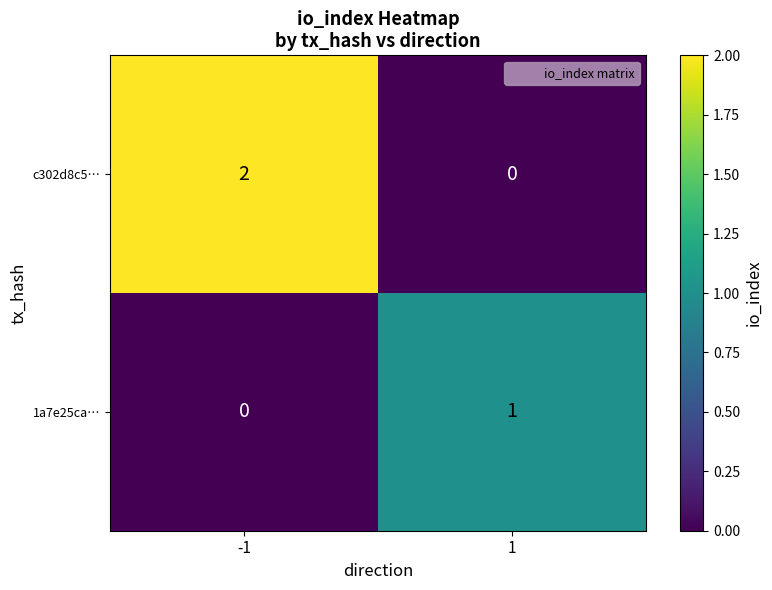

Rank the categories by 1a7e25ca… value from lowest to highest.

-1, 1